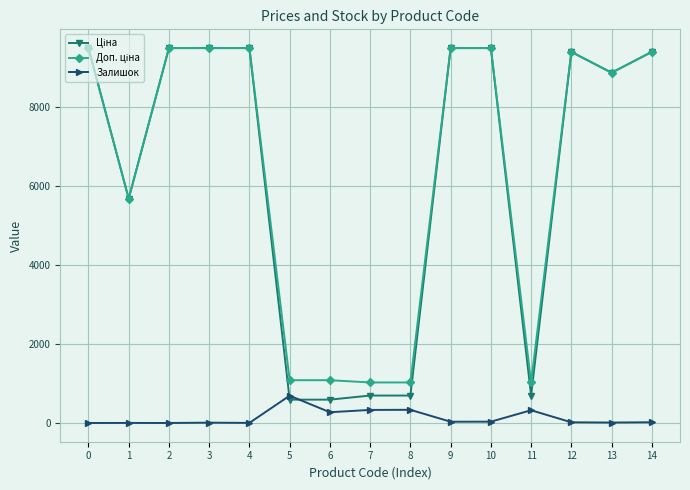

What is the difference between the highest and lowest values at 7?

694.6